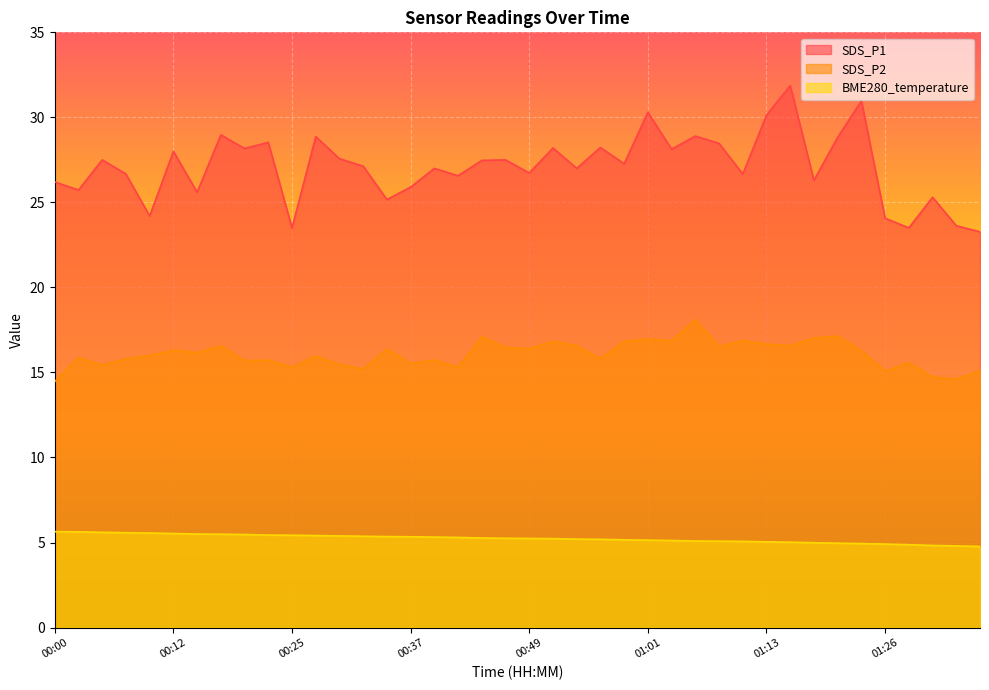

Reading right to left, what are all the values shown in this chart?

SDS_P1: 01:36=23.3	01:33=23.6	01:31=25.3	01:28=23.5	01:26=24.1	01:23=31.0	01:21=28.8	01:18=26.3	01:16=31.9	01:13=30.1	01:11=26.7	01:09=28.5	01:06=28.9	01:04=28.1	01:01=30.3	00:59=27.3	00:56=28.2	00:54=27.0	00:51=28.2	00:49=26.7	00:47=27.5	00:44=27.5	00:42=26.6	00:39=27.0	00:37=25.9	00:34=25.2	00:32=27.1	00:29=27.6	00:27=28.9	00:25=23.5	00:22=28.5	00:20=28.2	00:17=29.0	00:15=25.6	00:12=28.0	00:10=24.2	00:07=26.7	00:05=27.5	00:02=25.7	00:00=26.2
SDS_P2: 01:36=15.1	01:33=14.6	01:31=14.7	01:28=15.6	01:26=15.1	01:23=16.3	01:21=17.1	01:18=17.0	01:16=16.6	01:13=16.7	01:11=16.9	01:09=16.5	01:06=18.1	01:04=16.9	01:01=17.0	00:59=16.8	00:56=15.8	00:54=16.6	00:51=16.8	00:49=16.4	00:47=16.5	00:44=17.1	00:42=15.3	00:39=15.7	00:37=15.5	00:34=16.4	00:32=15.2	00:29=15.5	00:27=16.0	00:25=15.3	00:22=15.7	00:20=15.7	00:17=16.6	00:15=16.2	00:12=16.3	00:10=16.0	00:07=15.8	00:05=15.4	00:02=15.9	00:00=14.5
BME280_temperature: 01:36=4.8	01:33=4.8	01:31=4.8	01:28=4.9	01:26=4.9	01:23=4.9	01:21=5.0	01:18=5.0	01:16=5.0	01:13=5.0	01:11=5.1	01:09=5.1	01:06=5.1	01:04=5.1	01:01=5.1	00:59=5.2	00:56=5.2	00:54=5.2	00:51=5.2	00:49=5.2	00:47=5.2	00:44=5.3	00:42=5.3	00:39=5.3	00:37=5.3	00:34=5.3	00:32=5.4	00:29=5.4	00:27=5.4	00:25=5.4	00:22=5.4	00:20=5.5	00:17=5.5	00:15=5.5	00:12=5.5	00:10=5.6	00:07=5.6	00:05=5.6	00:02=5.6	00:00=5.6